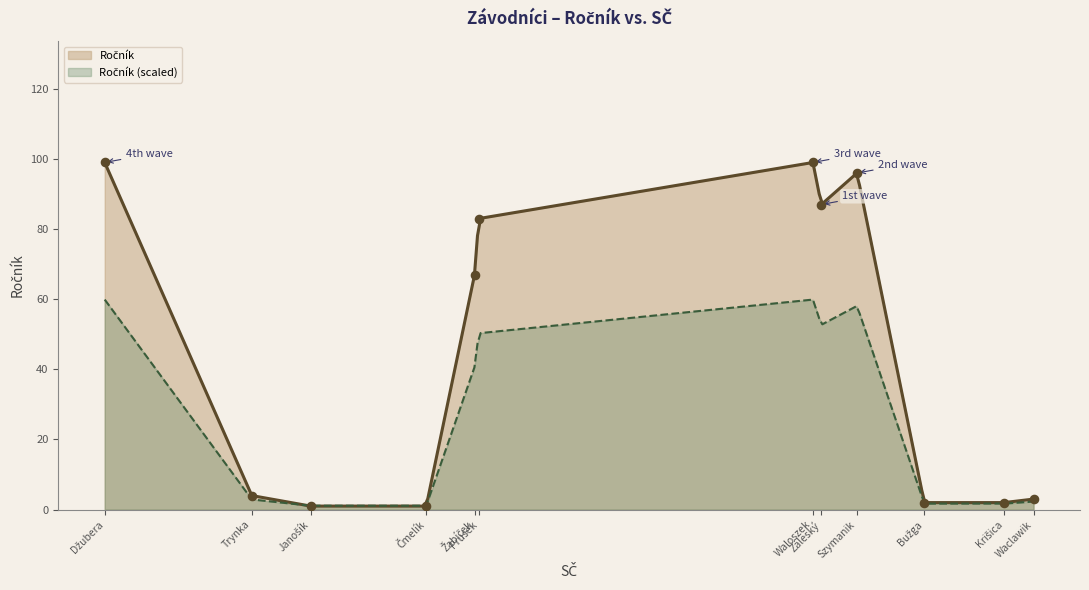

What is the change in value from Trynka to Bužga?

-2